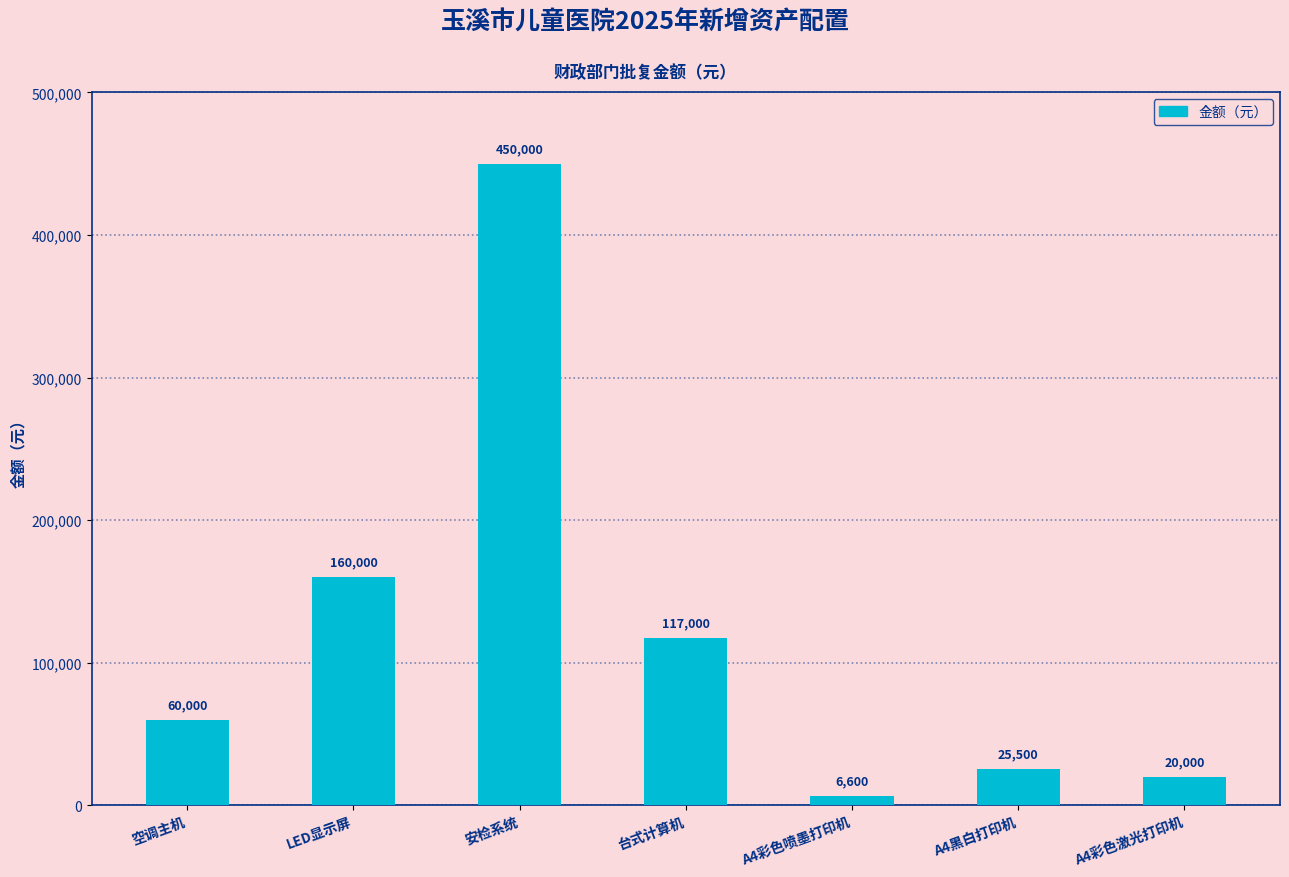

What position from the right is 台式计算机?

4